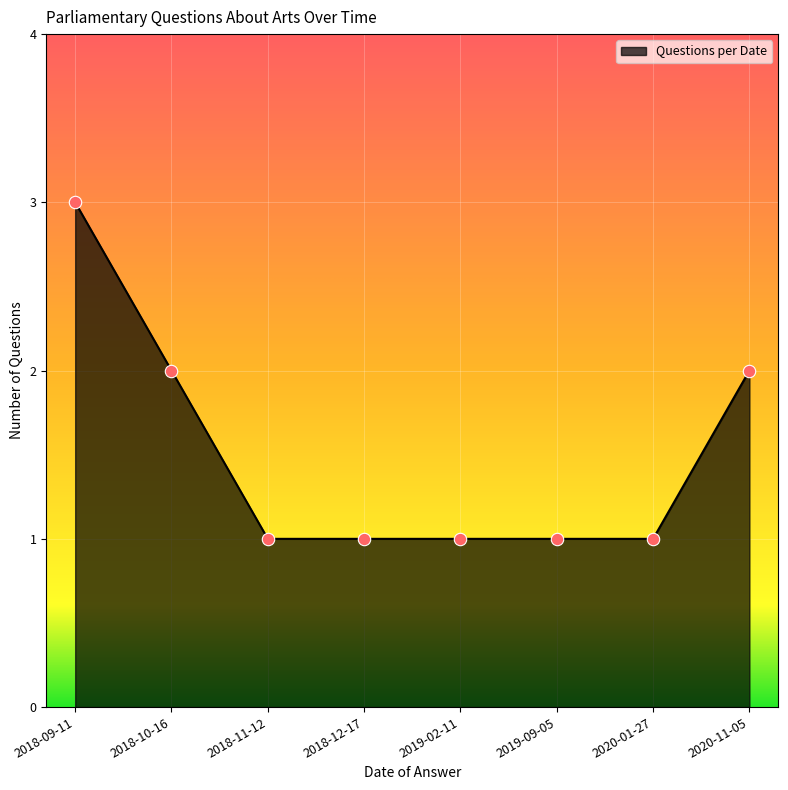

Between 2018-09-11 and 2020-11-05, which is larger?

2018-09-11